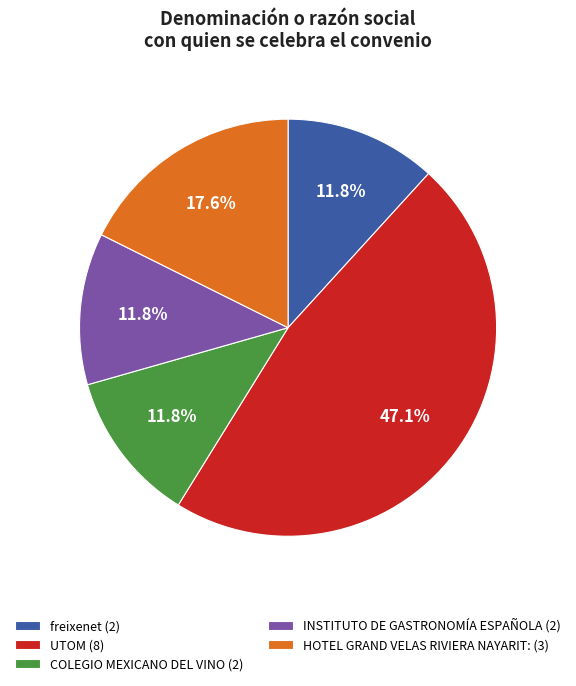

Which category has the biggest portion of the pie?

UTOM (8)